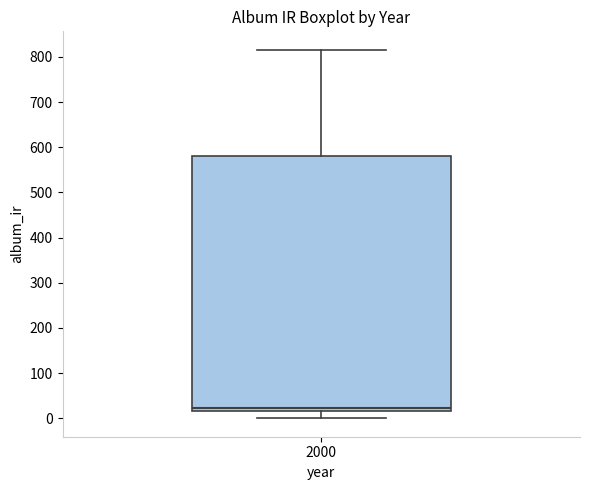

Read this box plot against the y-axis: the position of the median line, the range covered by the box, and the ends of both whiskers. The values are not printed on the chart, so give them approximately, as read against the axis.

median 20 (just above the box's lower edge), box 20 to 580, whiskers 0 to 820